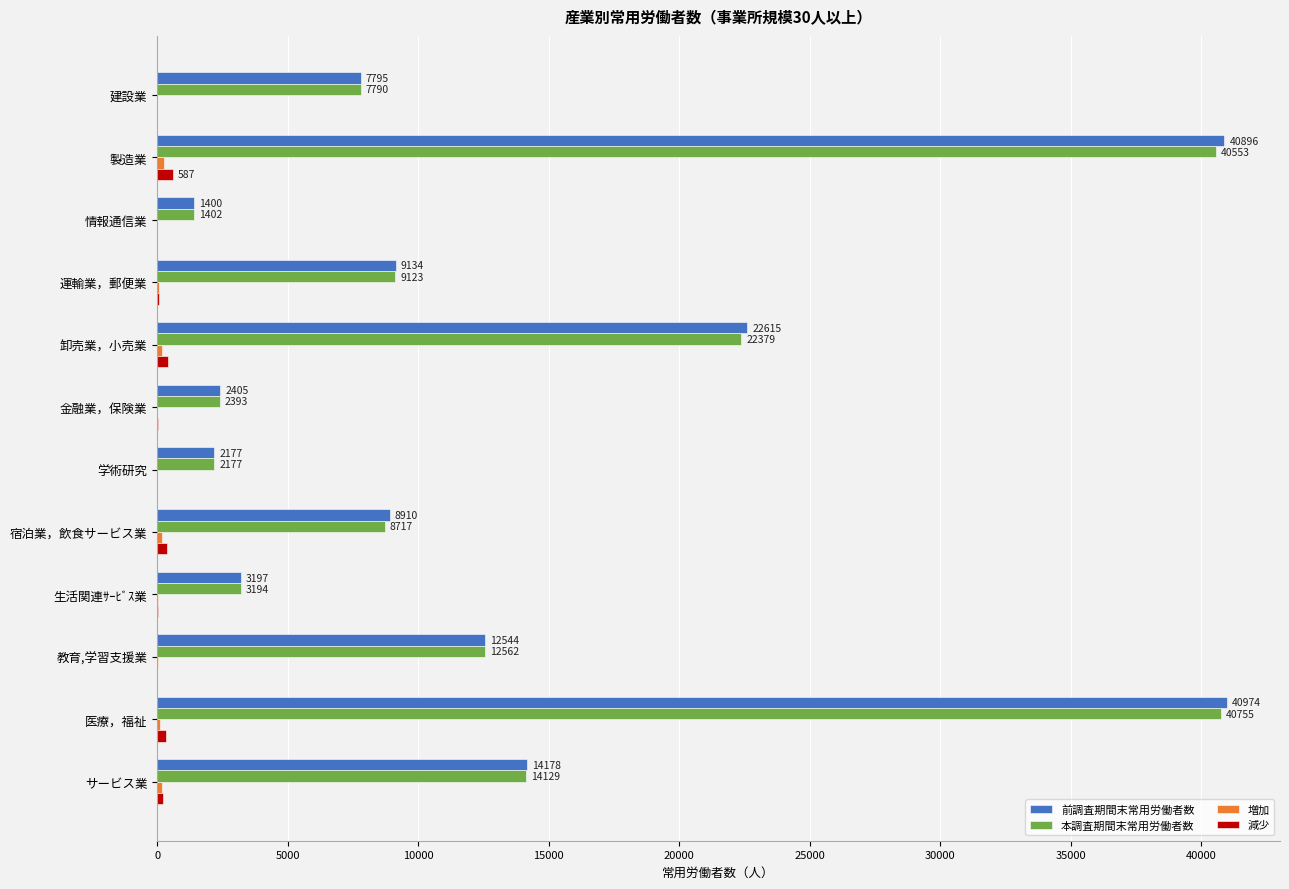

At which category is the sum across all series the highest?

製造業